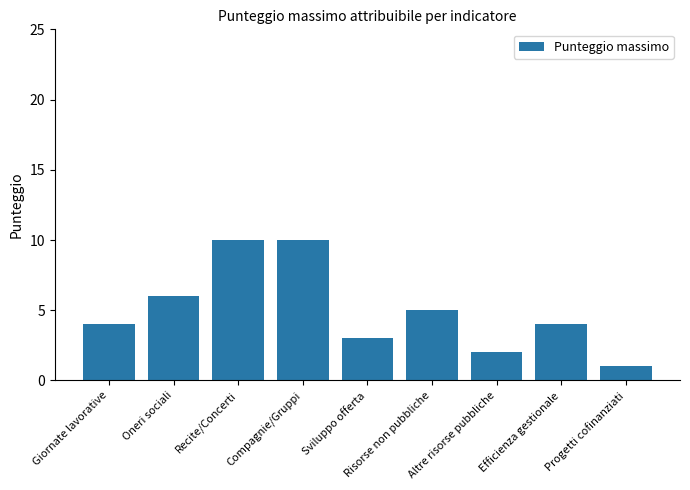

What is the greatest value displayed?

10